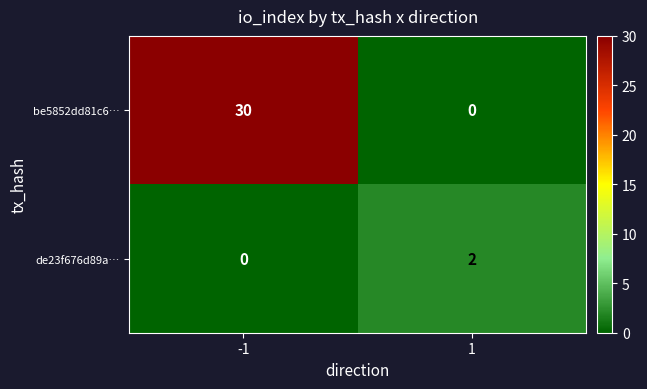

What is the difference between the be5852dd81c6… values at 1 and -1?

30